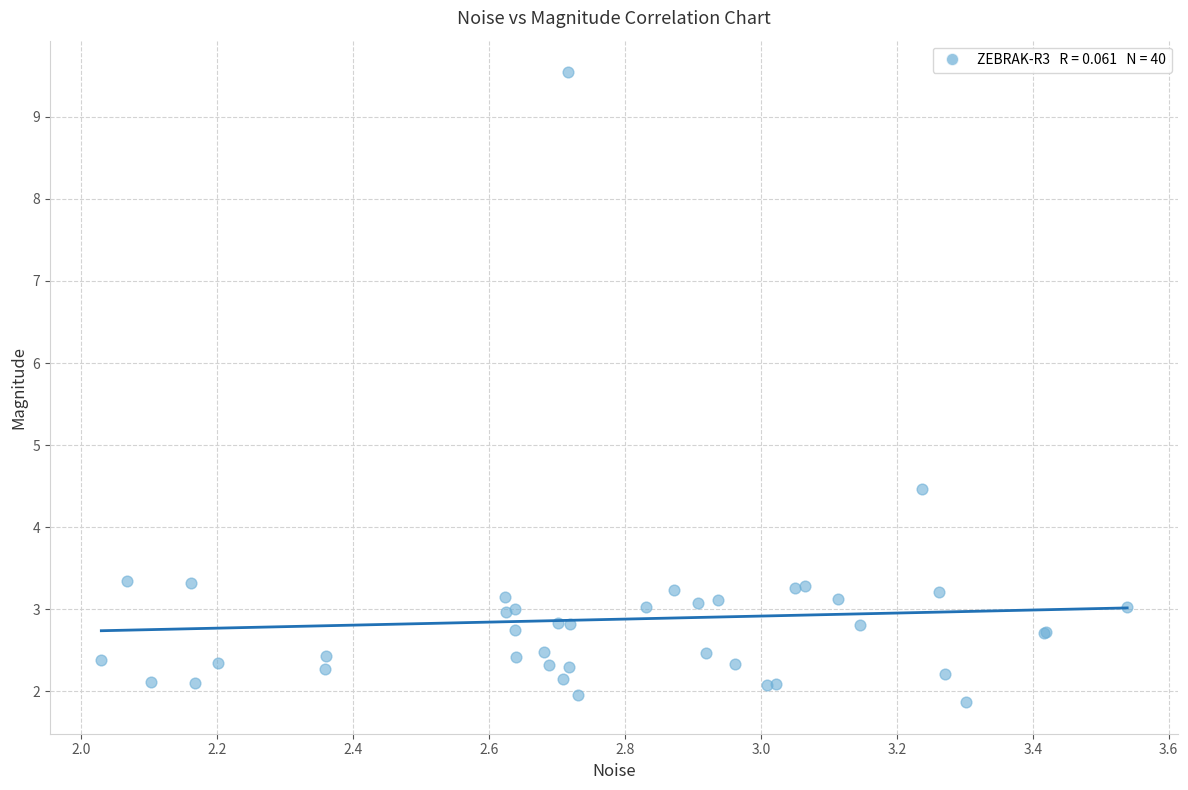

What Y value in the scatter plot is closest to 5?

4.5